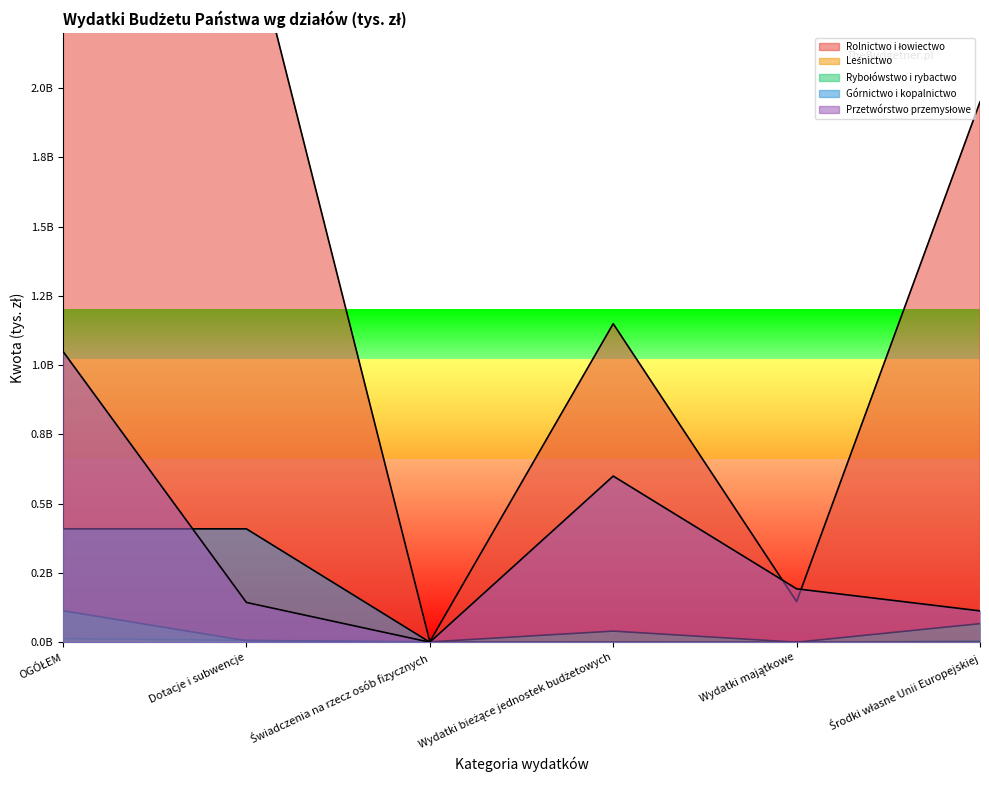

What is the value of the Przetwórstwo przemysłowe point at the 6th from the left?

113197000